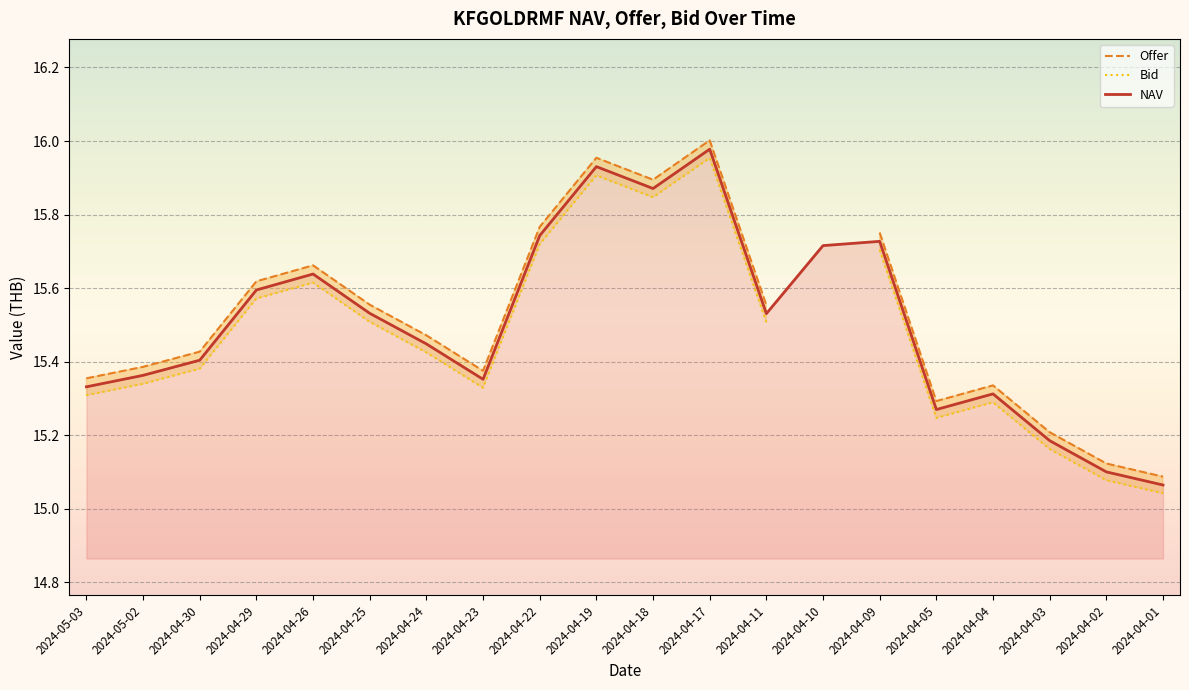

What is the difference between the maximum and minimum values in the Bid series?

0.9